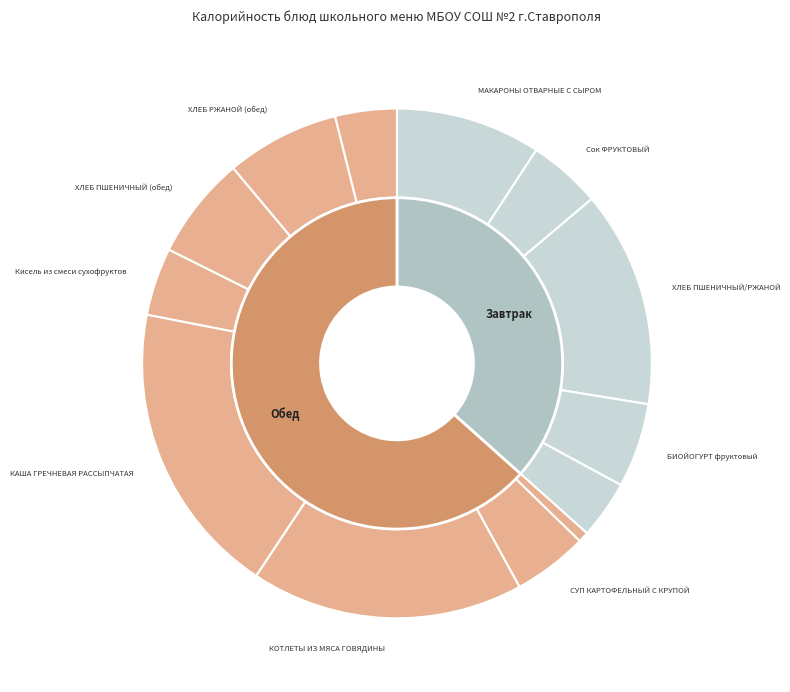

Rank the categories by value from highest to lowest.

КАША ГРЕЧНЕВАЯ РАССЫПЧАТАЯ, КОТЛЕТЫ ИЗ МЯСА ГОВЯДИНЫ, ХЛЕБ ПШЕНИЧНЫЙ/РЖАНОЙ, МАКАРОНЫ ОТВАРНЫЕ С СЫРОМ, ХЛЕБ РЖАНОЙ (обед), ХЛЕБ ПШЕНИЧНЫЙ (обед), БИОЙОГУРТ фруктовый, СУП КАРТОФЕЛЬНЫЙ С КРУПОЙ, Сок ФРУКТОВЫЙ, Кисель из смеси сухофруктов, ФРУКТЫ сезонные, МАСЛО СЛИВОЧНОЕ, ОВОЩИ НАТУРАЛЬНЫЕ СОЛЕНЫЕ